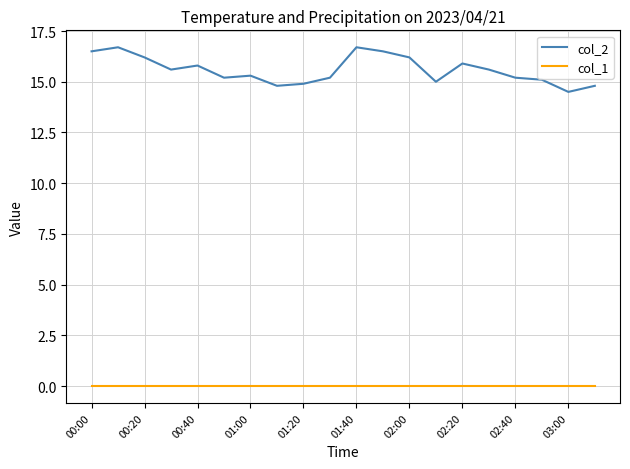

List the series in order of their overall mean, lowest first.

col_1, col_2